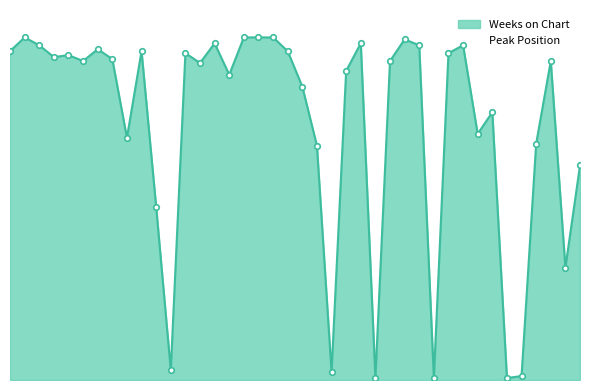

Where is the first local minimum for Peak Position?

6